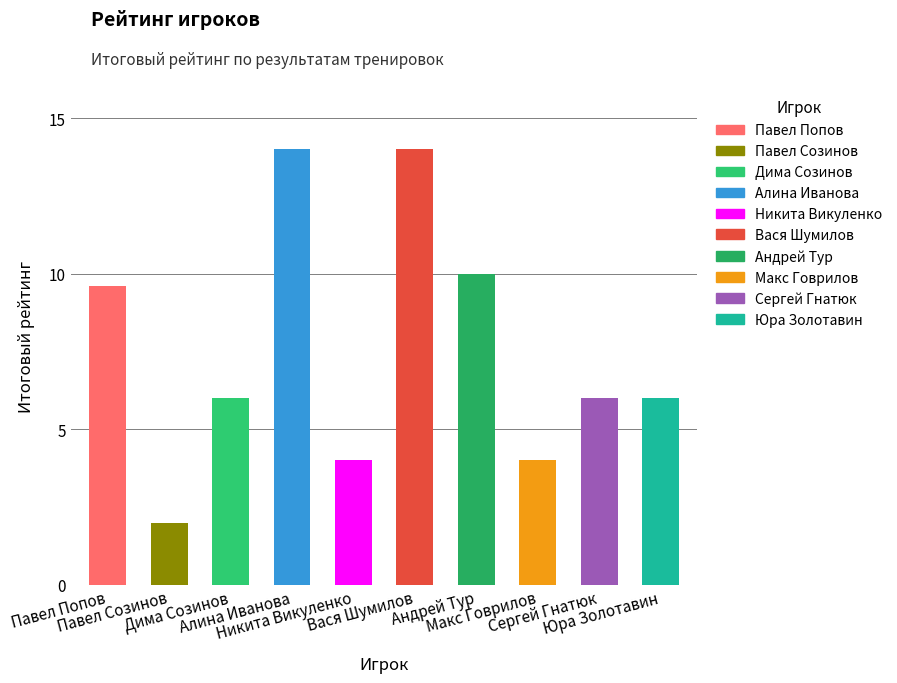

At which category does the chart reach its peak across all series?

Алина Иванова